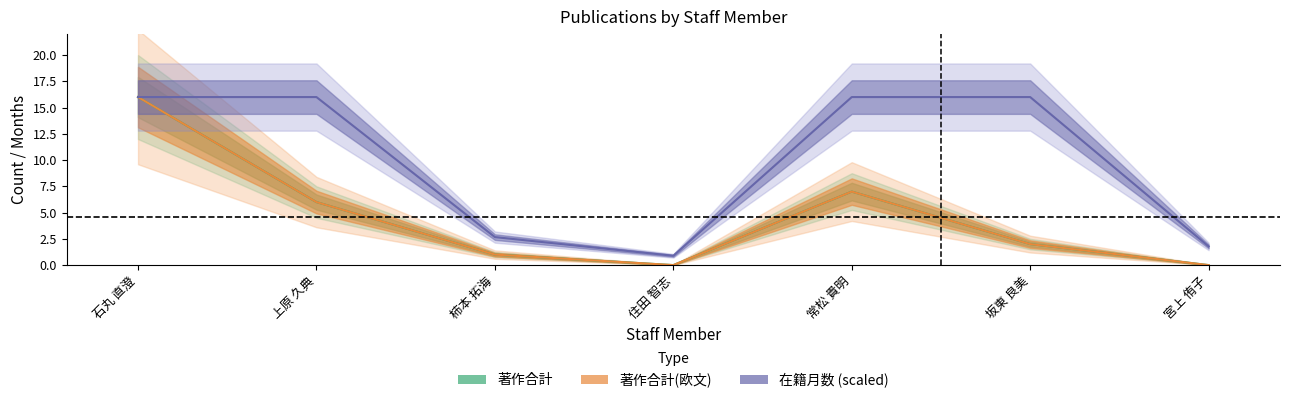

Is the value of 在籍月数 at 柿本 拓海 greater than the value of 著作合計(欧文) at 坂東 良美?

Yes